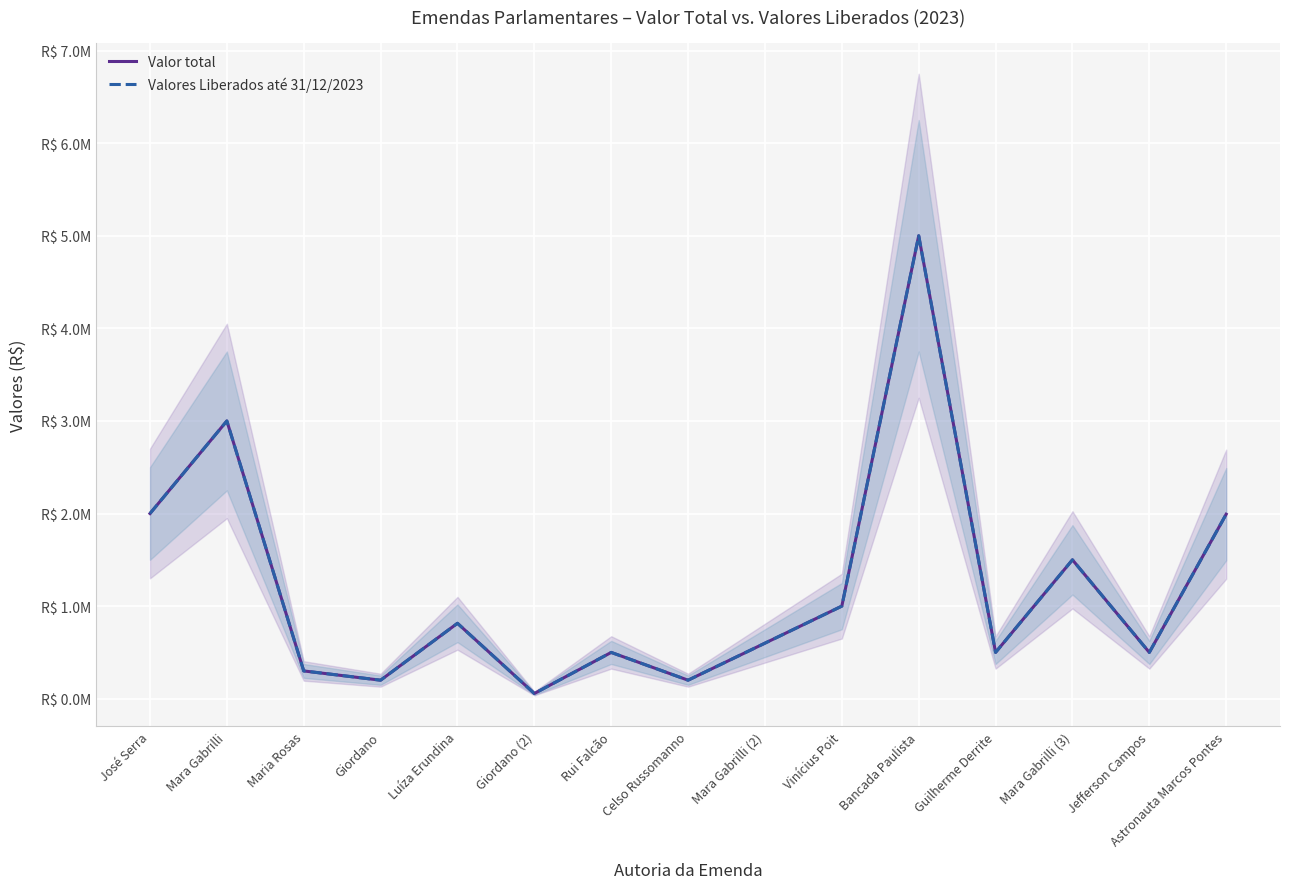

What value does the Valor total series have at Rui Falcão?

500000